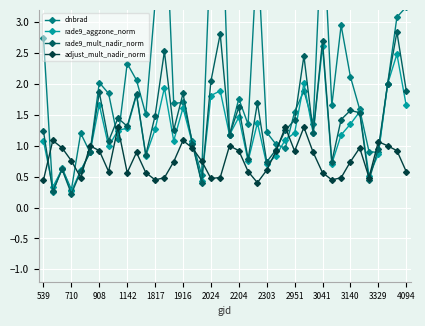

Which series has the largest range (max minus min)?

dnbrad